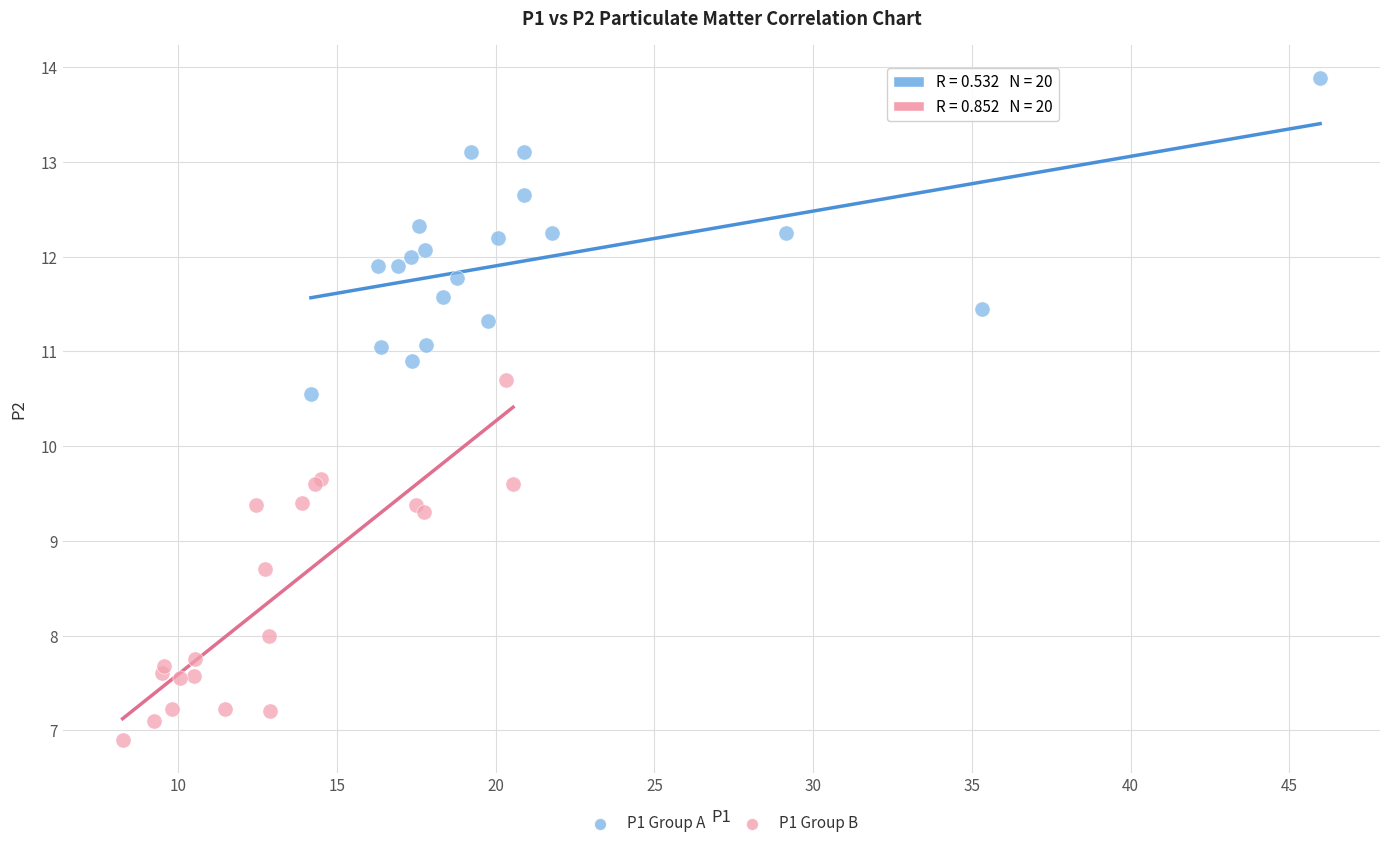

Which series has the largest Y range (max minus min)?

P1 Group B